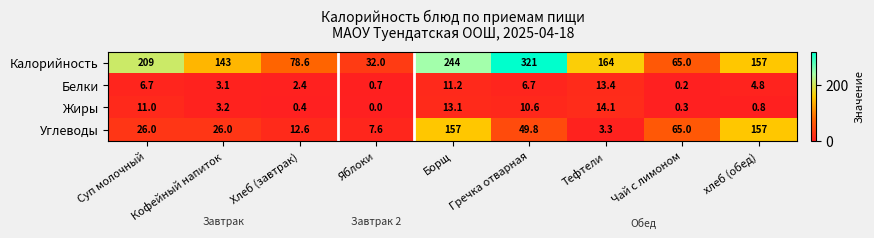

What is the difference between the second highest and minimum values in the Калорийность series?

212.0